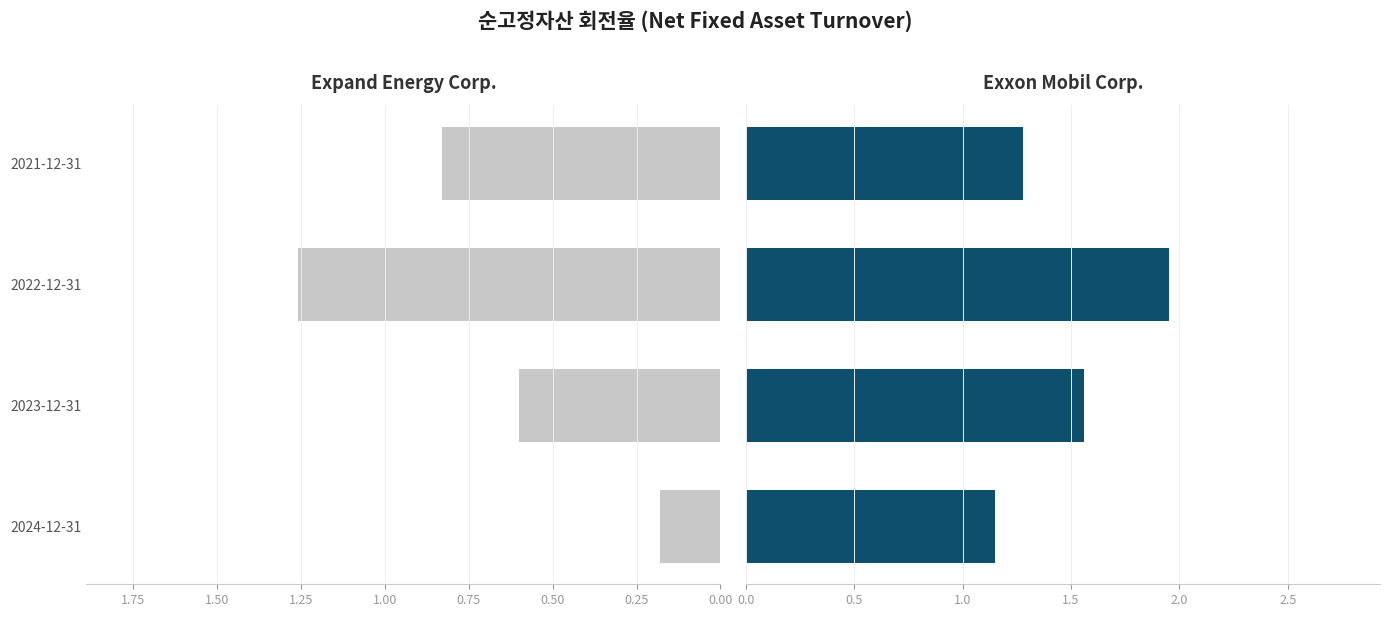

True or false: Expand Energy Corp. has a value of 1.7 at 2022-12-31.

False